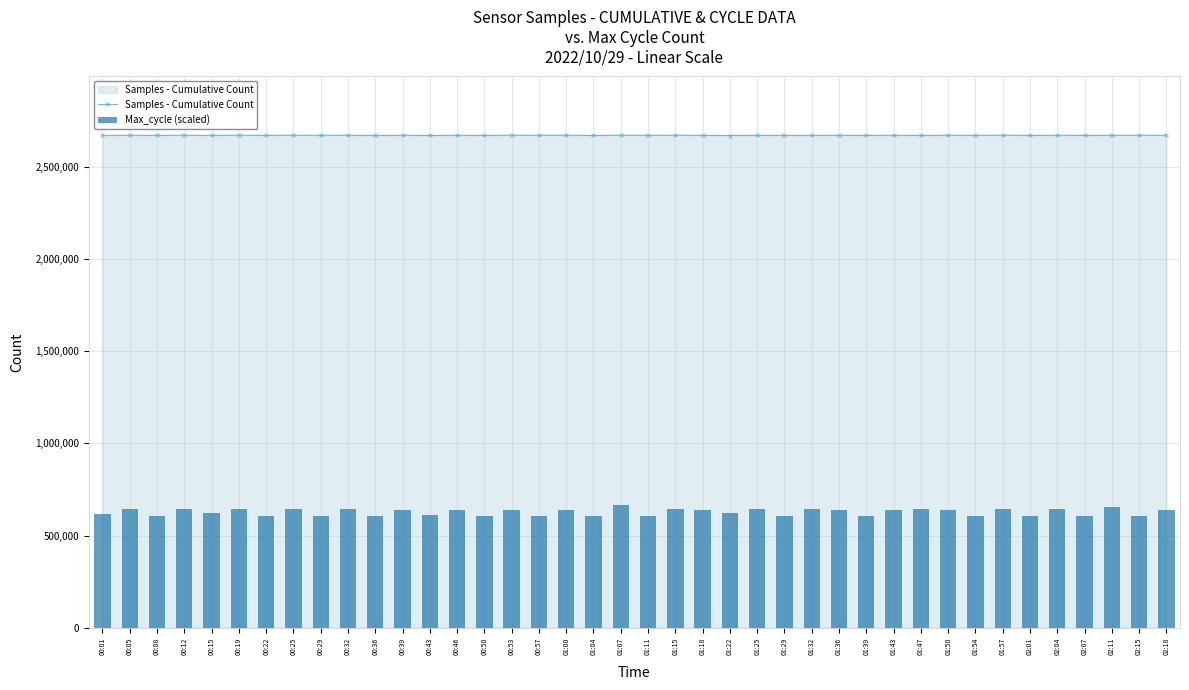

How many data points in Max_cycle (scaled) are less than 637616?

20